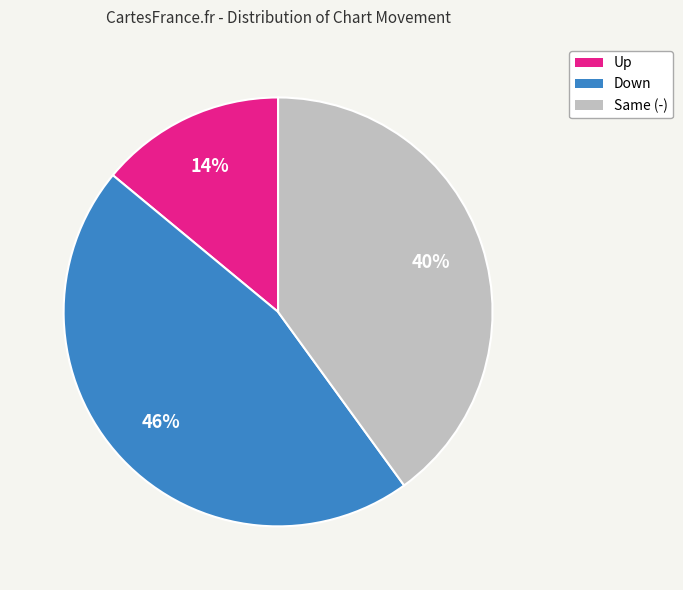

To the nearest percent, what is the difference between the largest and smallest slice percentages?

32%